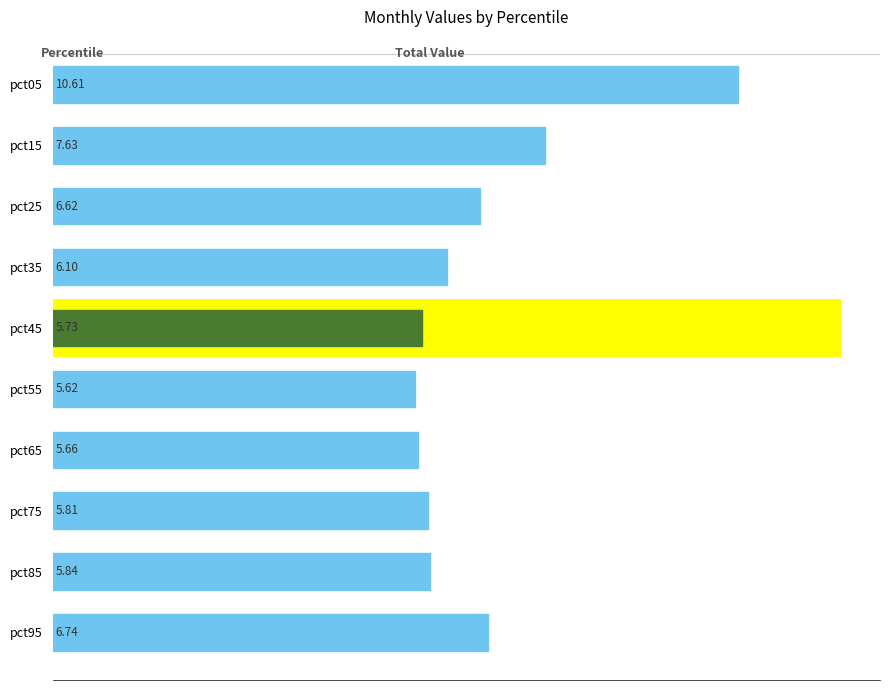

What is the greatest value displayed?

10.6